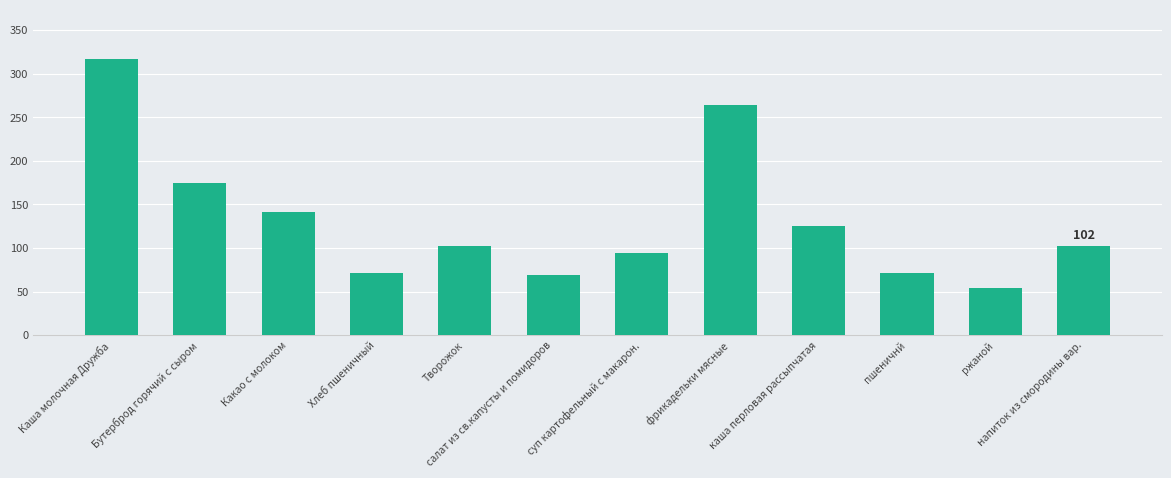

What is the minimum value shown in the chart?

54.0